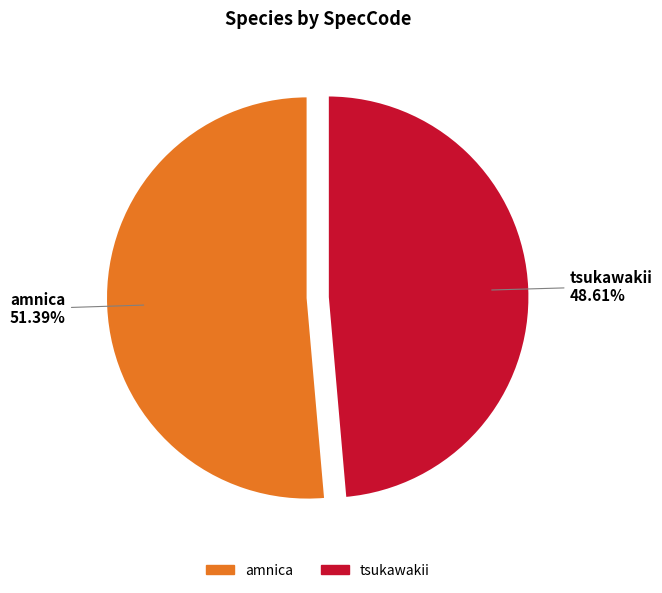

Is the sum of tsukawakii and amnica greater than half?

Yes